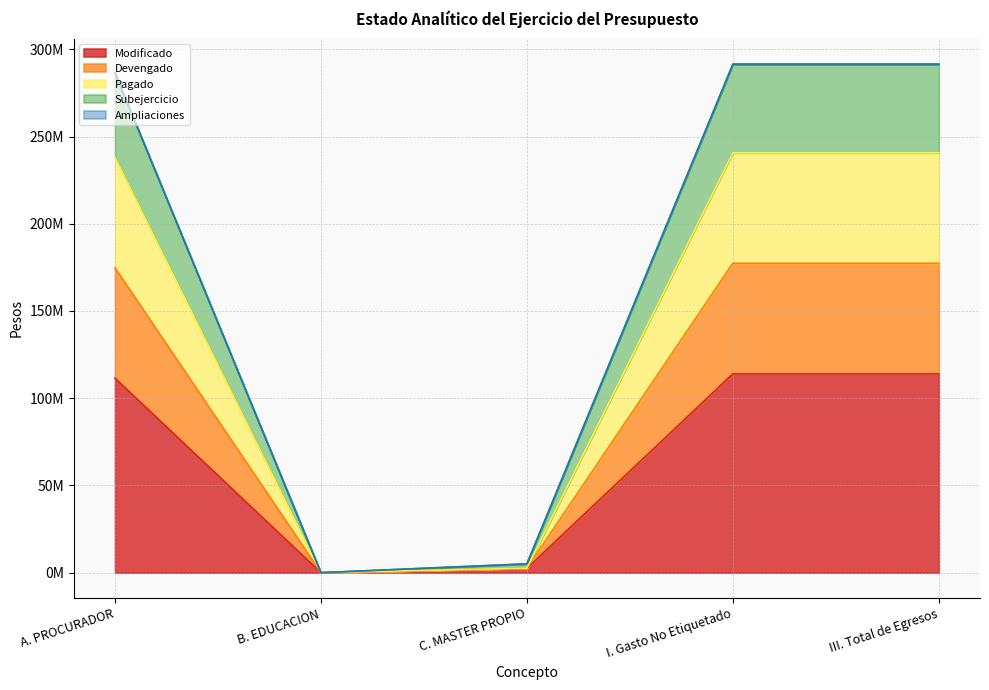

What is the average value of the Modificado series?

68389056.0